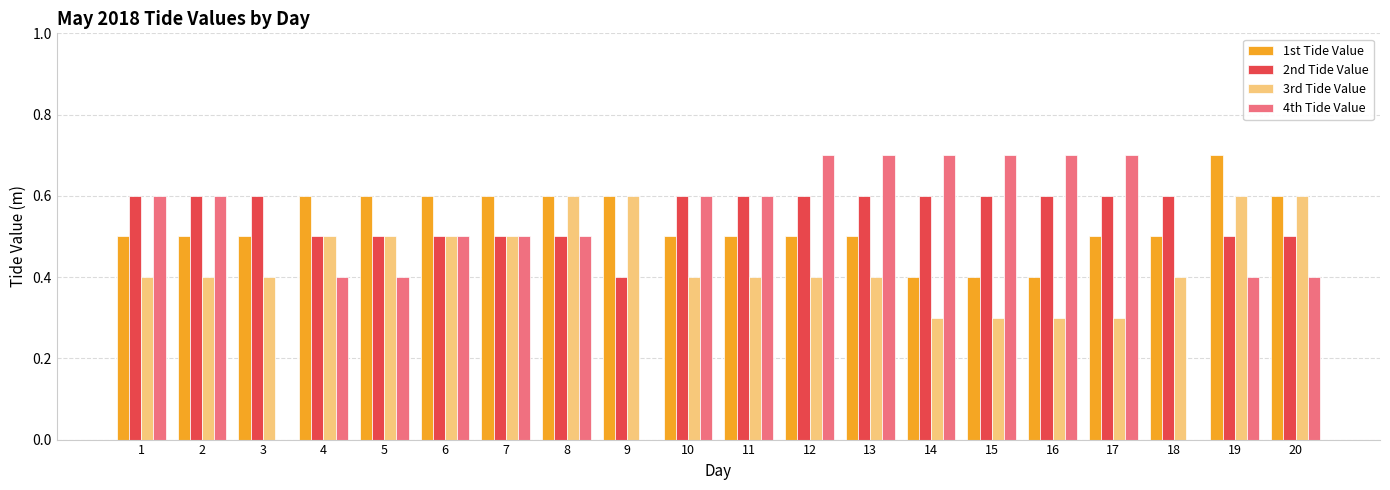

Are the bars horizontal?

No